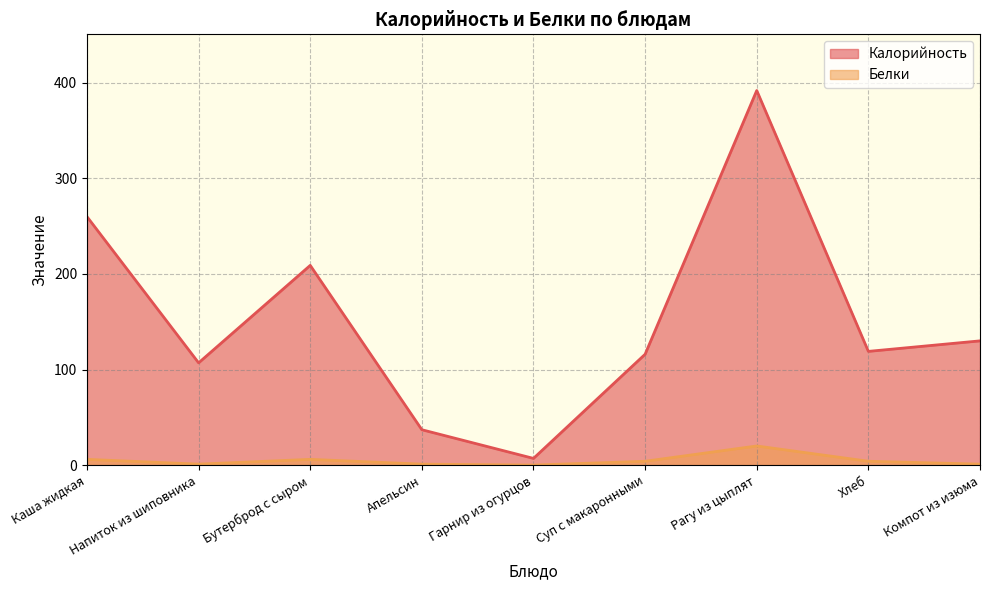

At which label does Белки reach its minimum?

Гарнир из огурцов